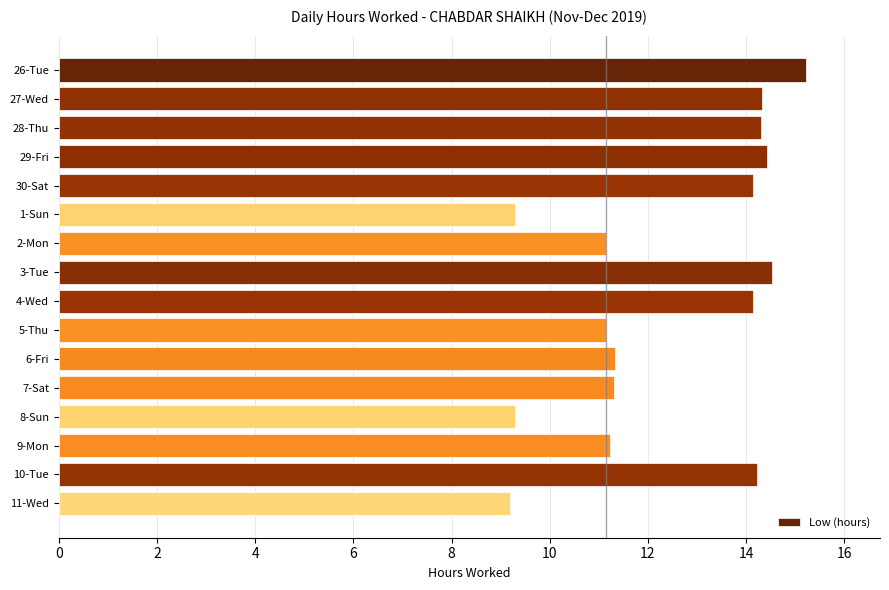

At which category does the chart reach its peak across all series?

26-Tue